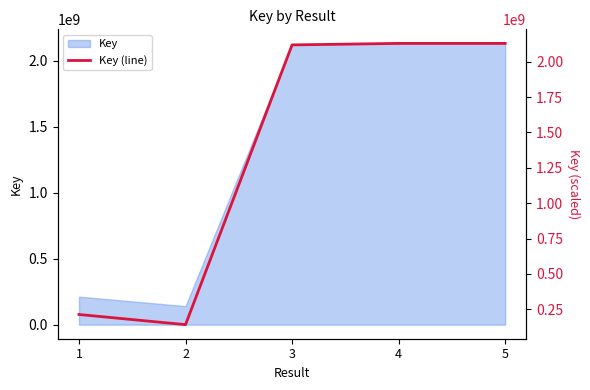

What is the difference between the second highest and second lowest values?

1918000322